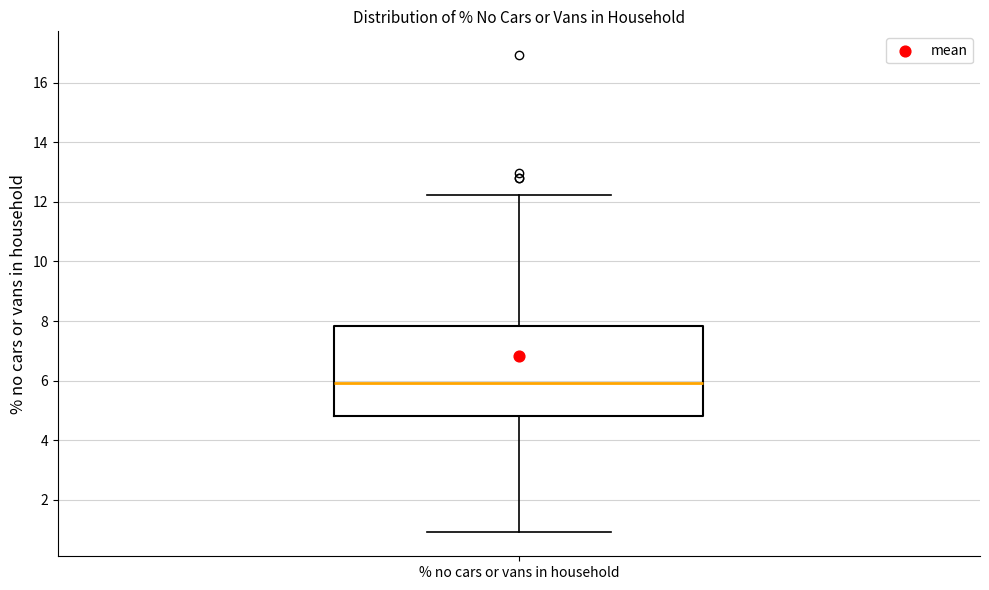

Where does the median line of the box for % no cars or vans in household sit on the y-axis? The values are not printed on the chart, so give them approximately, as read against the axis.

6.0